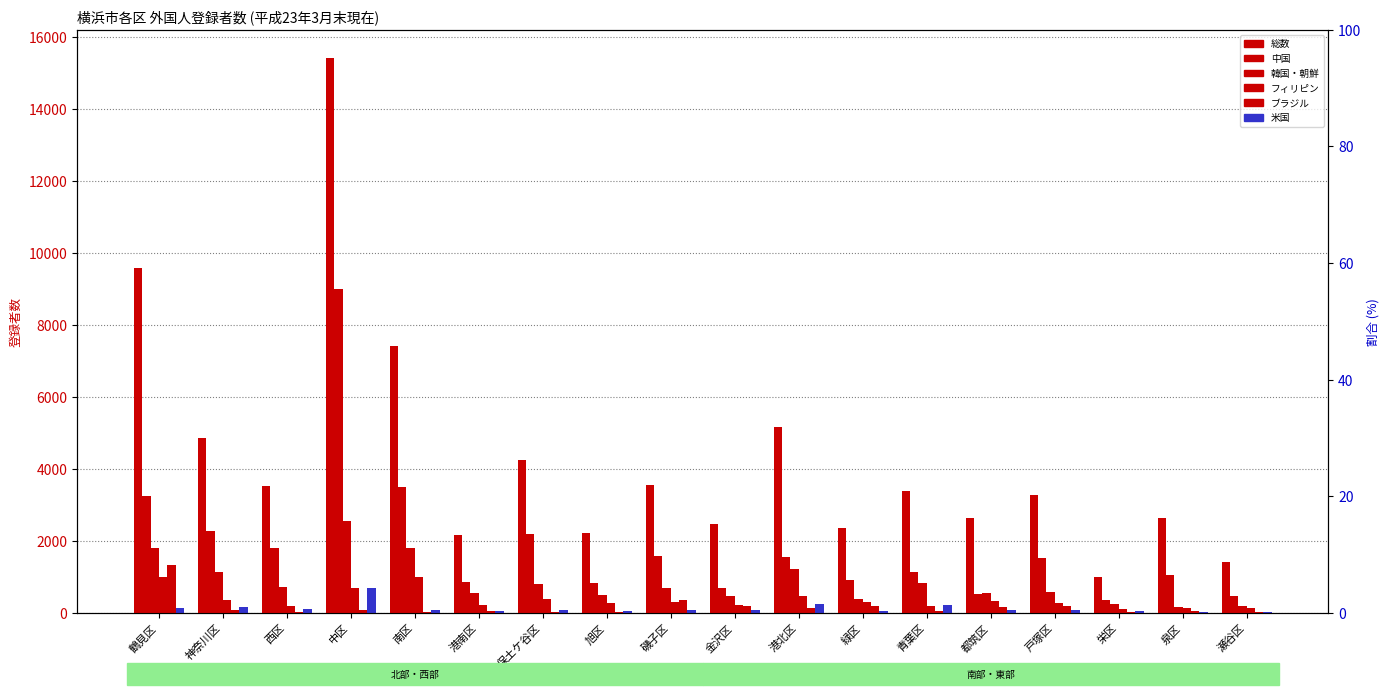

Is the value of 中国 at 泉区 greater than the value of フィリピン at 保土ケ谷区?

Yes